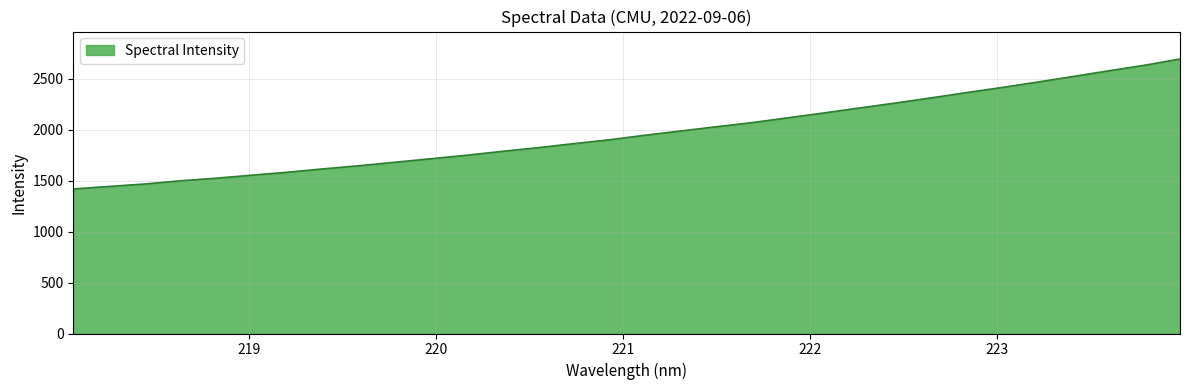

What is the smallest value displayed?

1418.9